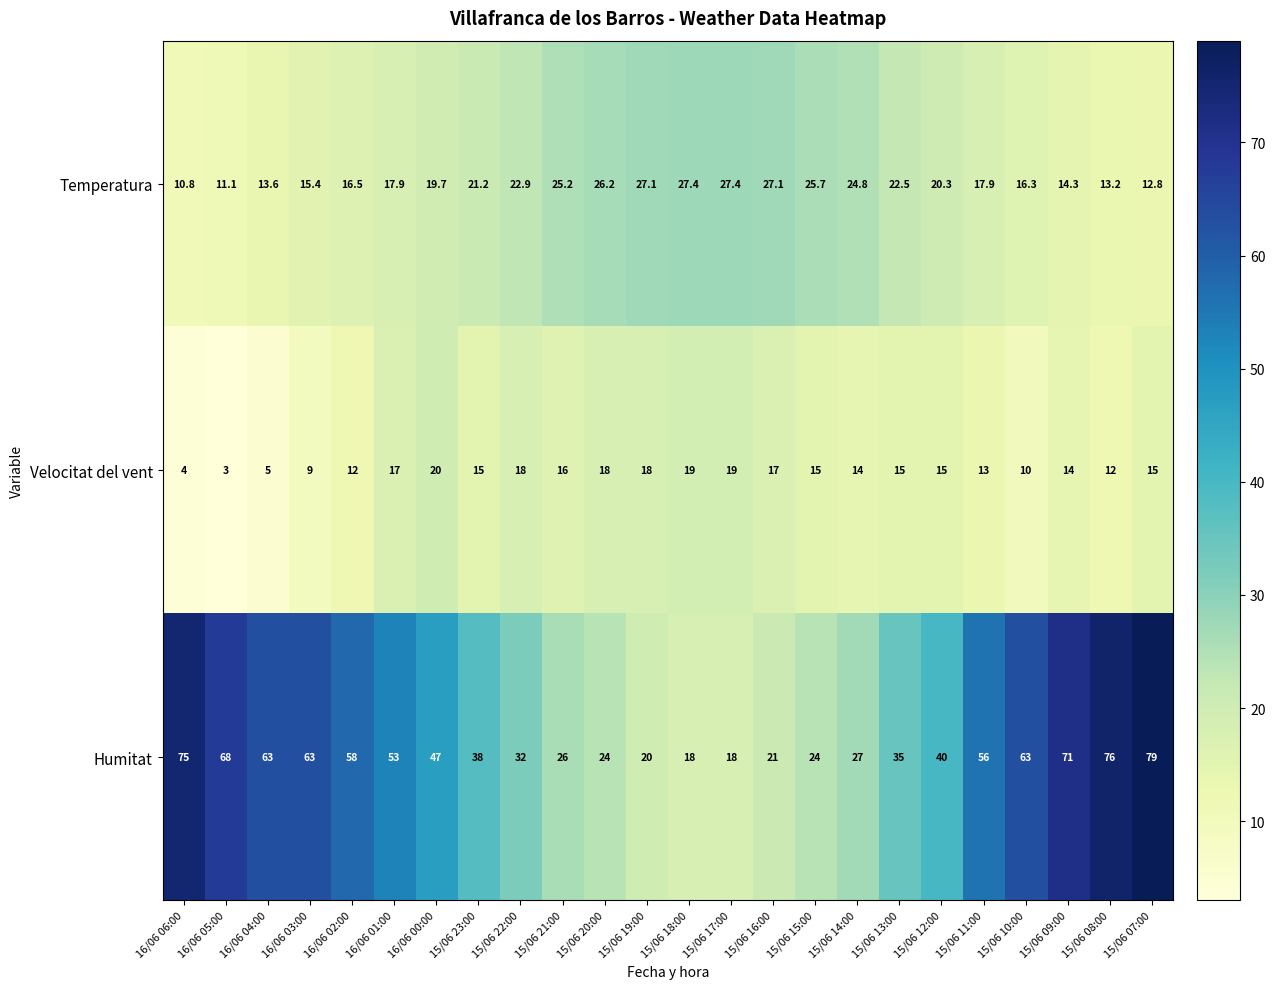

Is the value of Humitat at 15/06 10:00 greater than the value of Temperatura at 15/06 10:00?

Yes